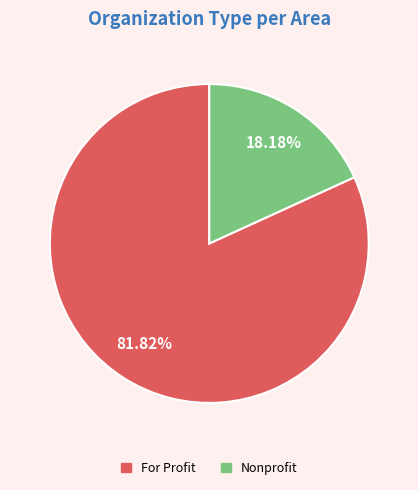

Which slice represents more than half of the pie?

For Profit